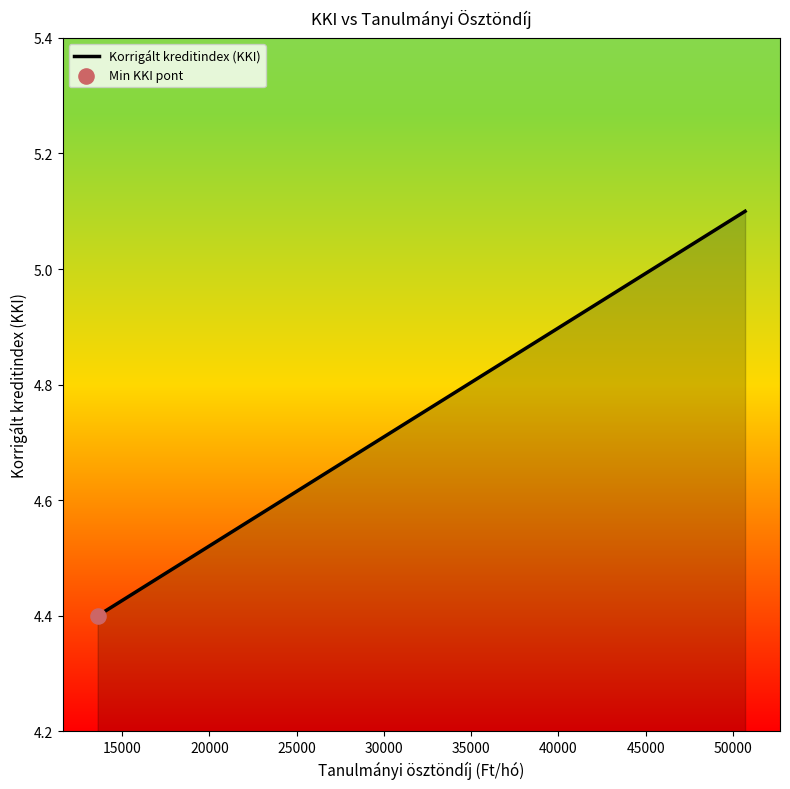

What is the difference between the second highest and minimum values?

0.5